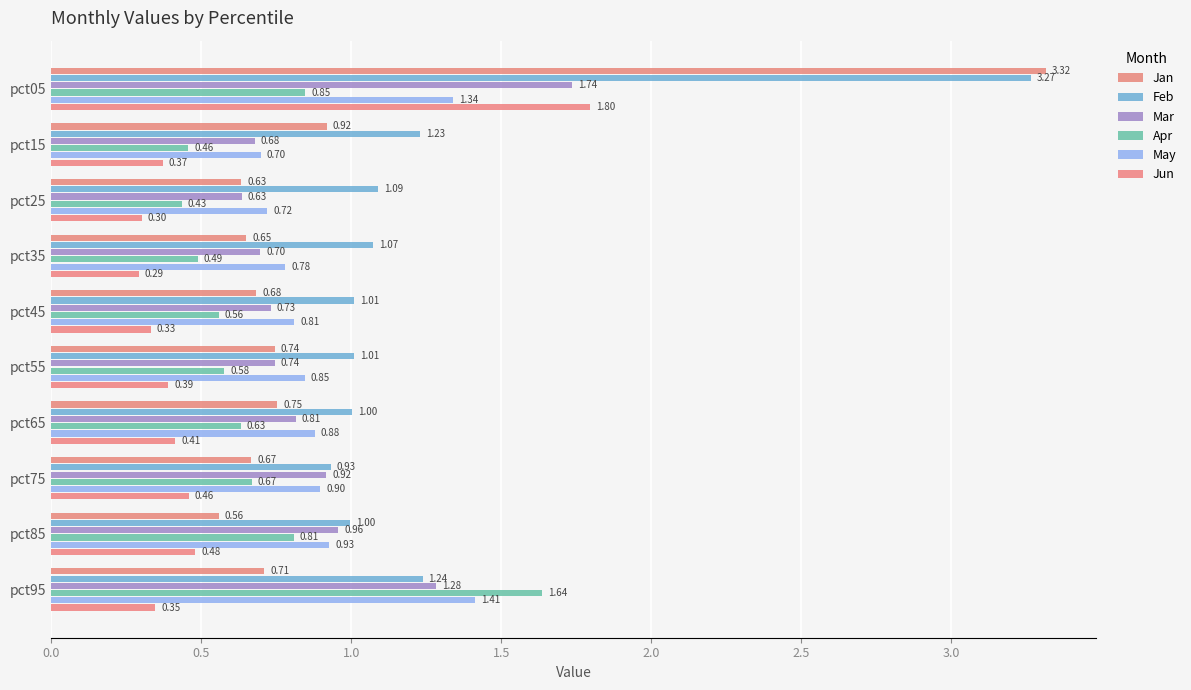

Reading right to left, list all the values displayed in this chart.

Jan: 0.7	0.6	0.7	0.8	0.7	0.7	0.7	0.6	0.9	3.3
Feb: 1.2	1.0	0.9	1.0	1.0	1.0	1.1	1.1	1.2	3.3
Mar: 1.3	1.0	0.9	0.8	0.7	0.7	0.7	0.6	0.7	1.7
Apr: 1.6	0.8	0.7	0.6	0.6	0.6	0.5	0.4	0.5	0.8
May: 1.4	0.9	0.9	0.9	0.8	0.8	0.8	0.7	0.7	1.3
Jun: 0.3	0.5	0.5	0.4	0.4	0.3	0.3	0.3	0.4	1.8